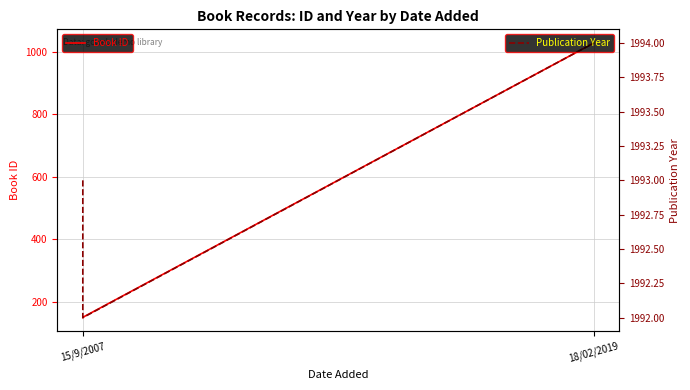

What is the sum of all Publication Year values?

5979